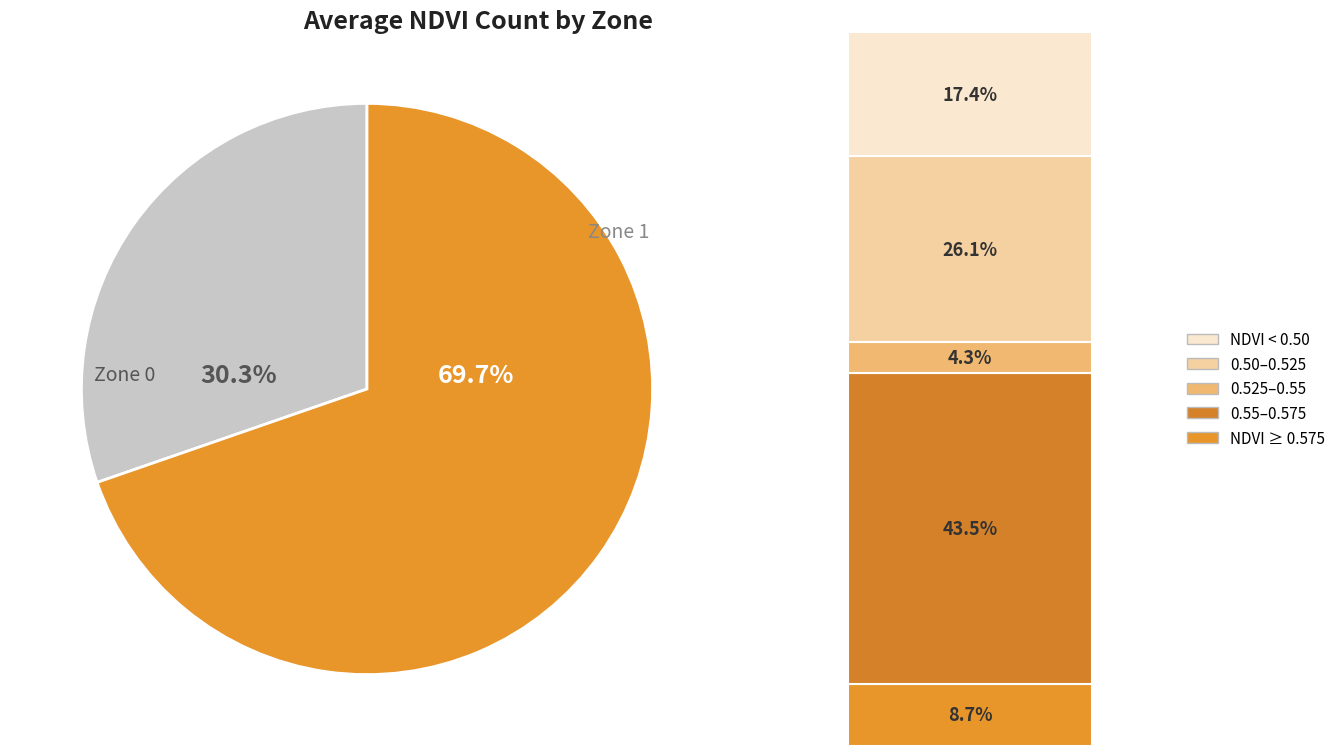

Does any single category account for the majority?

Yes